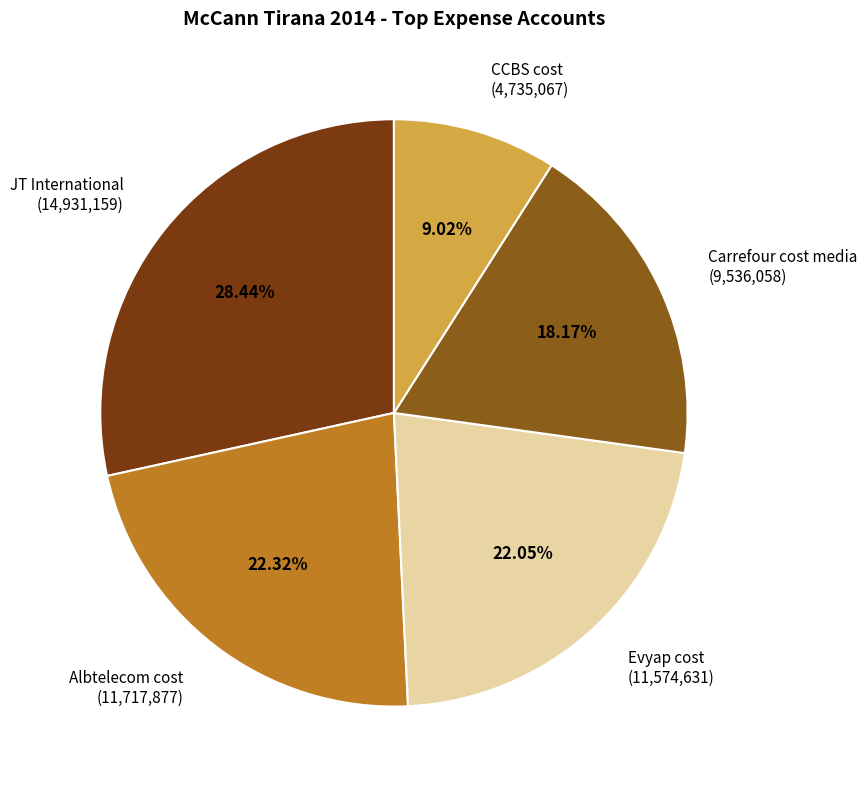

Is it true that Evyap cost is 16% of the pie?

False